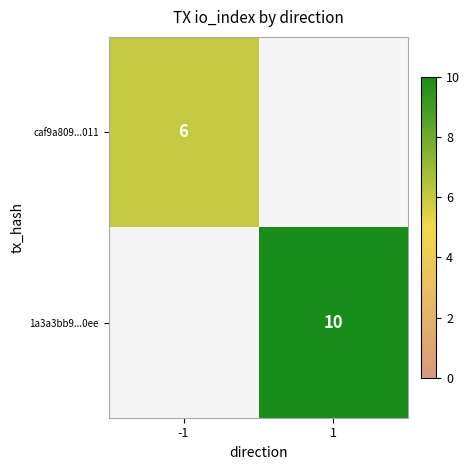

Is it true that caf9a809...011 equals 2 at -1?

False